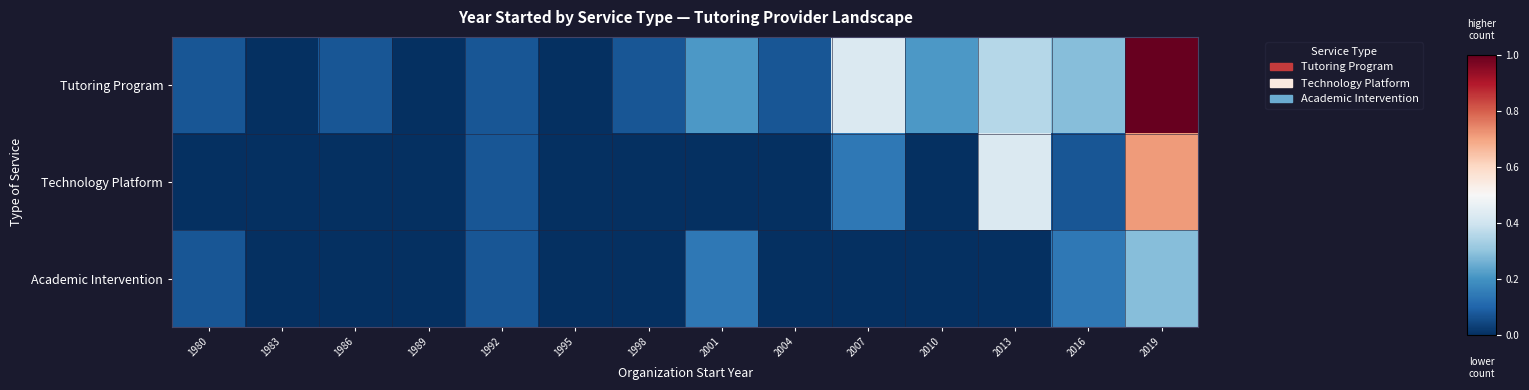

Which series has the largest total across all categories?

Tutoring Program